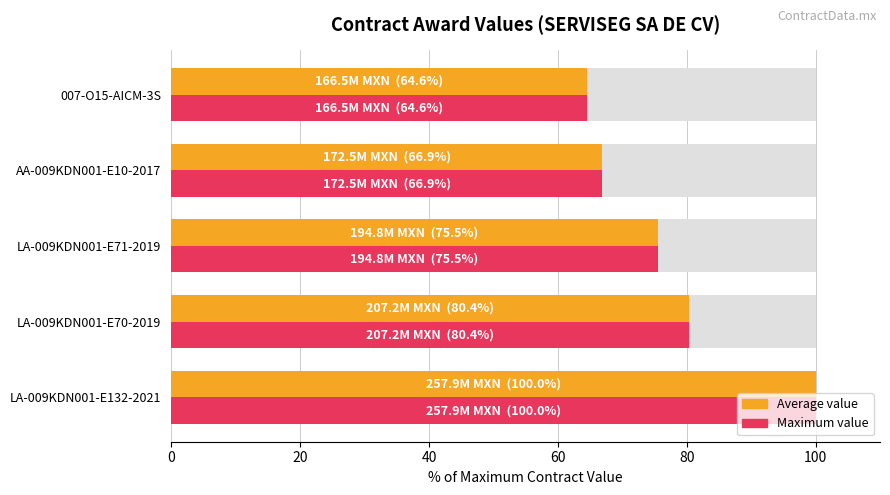

What is the sum of all Average value values?

387.4